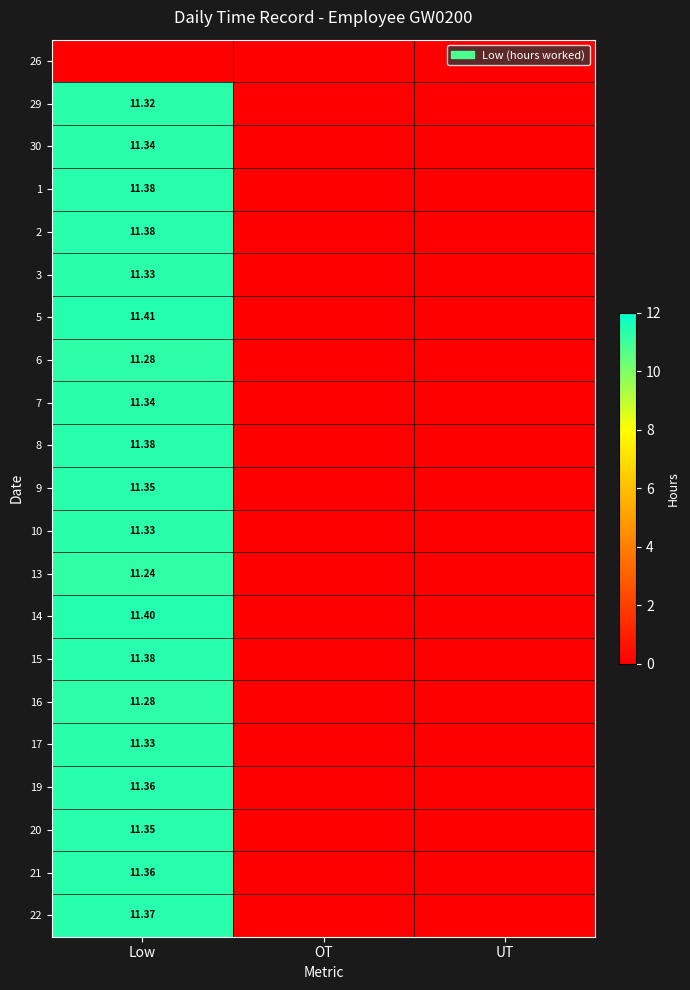

The 13 series shows 0.0 at UT. True or false?

True